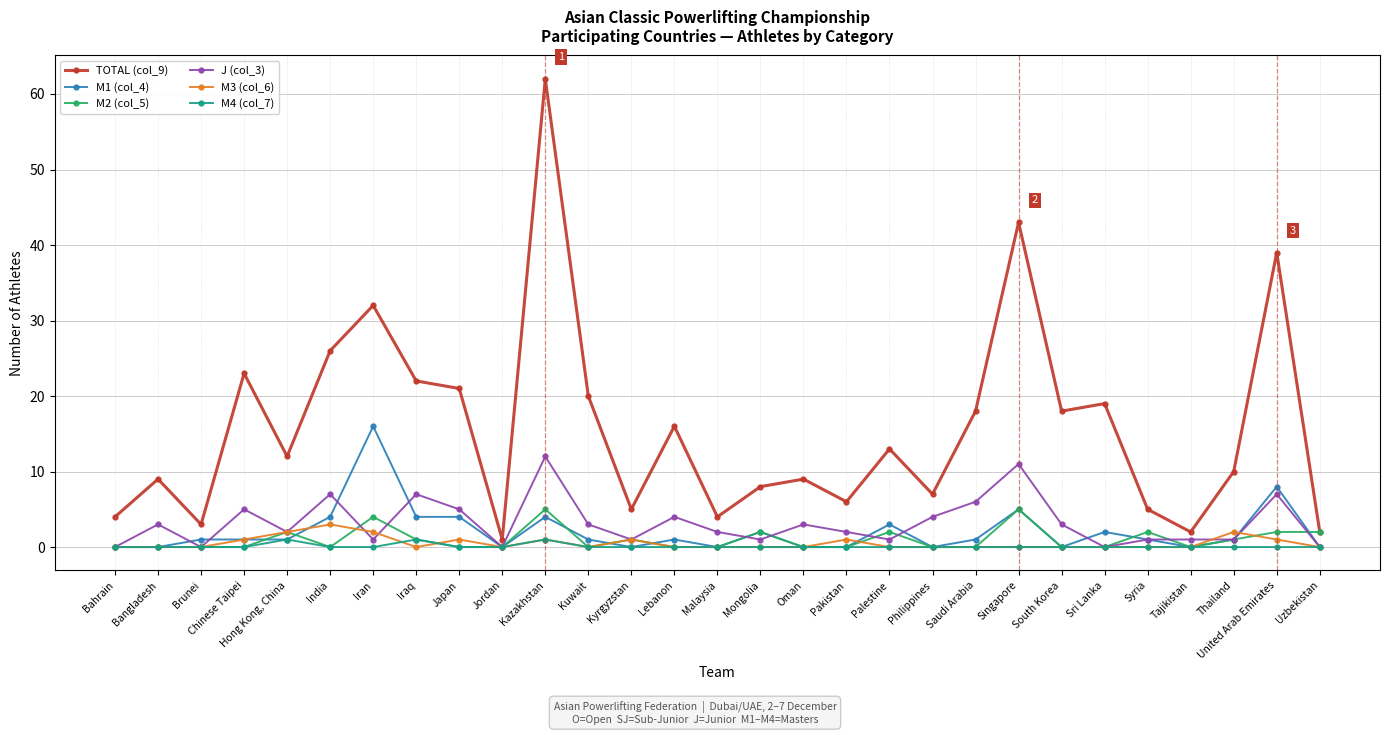

What position from the right is Malaysia?

15